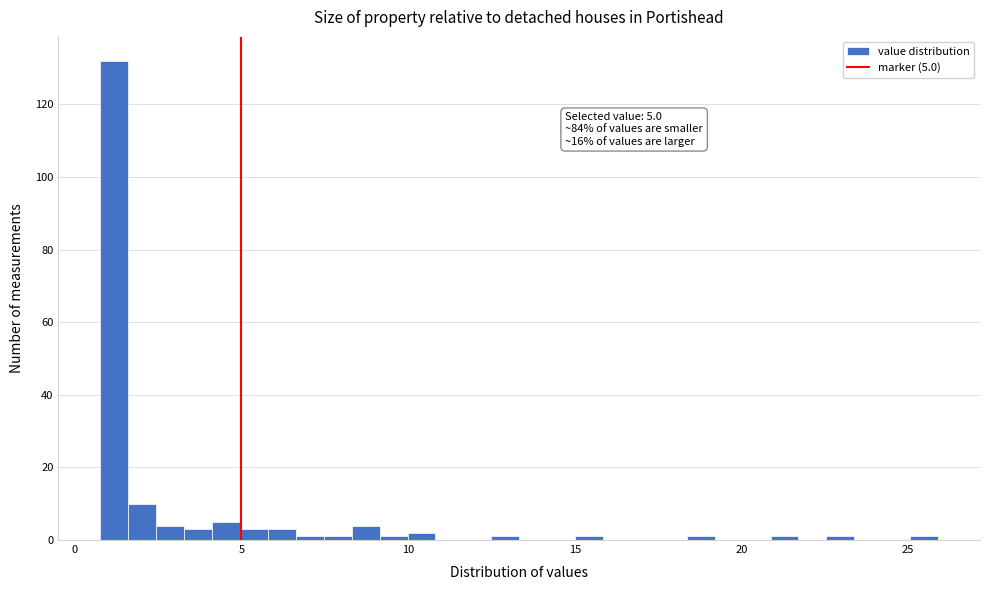

Read against the x-axis, roughly where is the centre of the tallest bar?

1.0